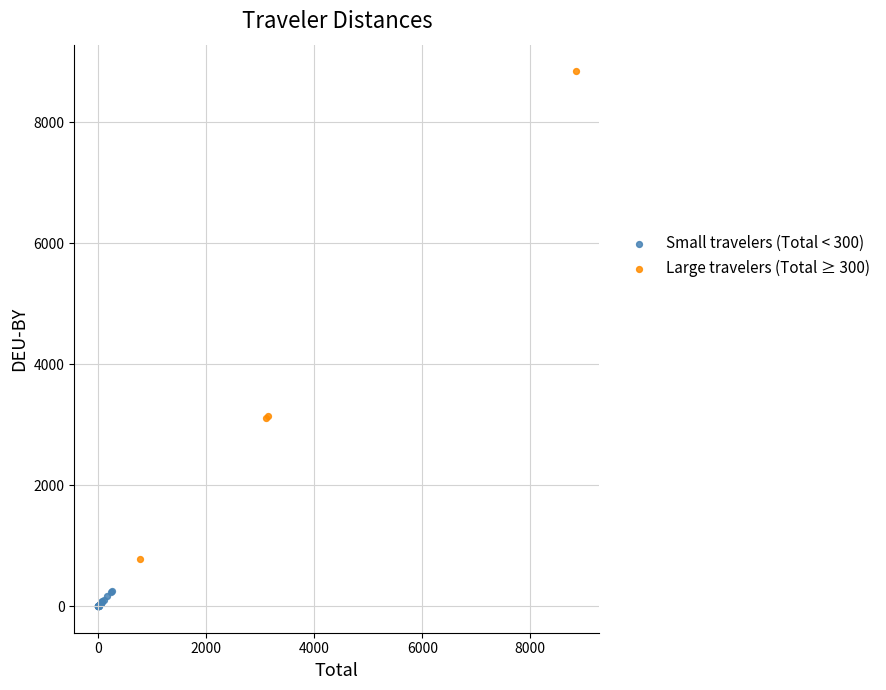

Which series reaches the maximum Y coordinate?

Large travelers (Total ≥ 300)